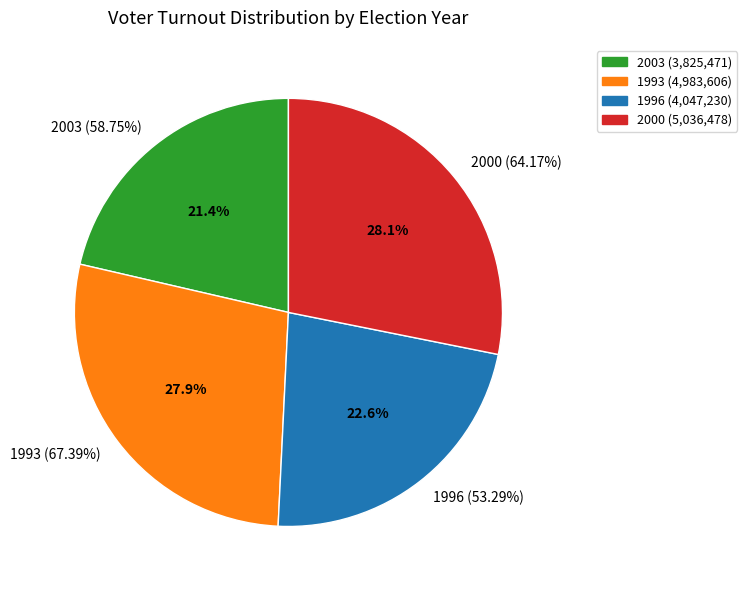

What percentage is the 2003 (58.75%) slice, to the nearest percent?

21%